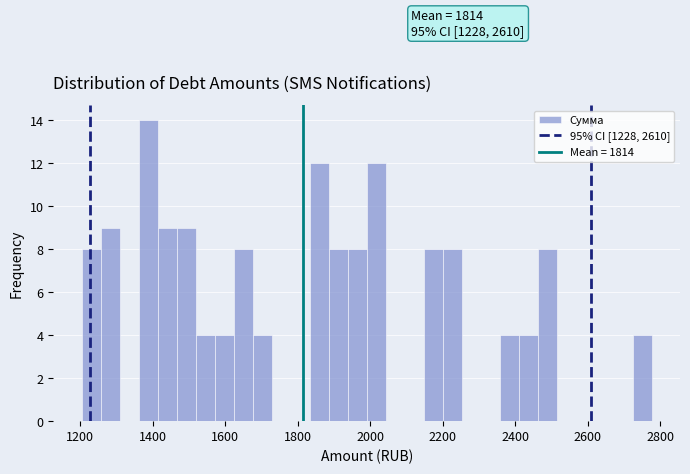

Read against the x-axis, roughly where is the centre of the tallest bar?

1380